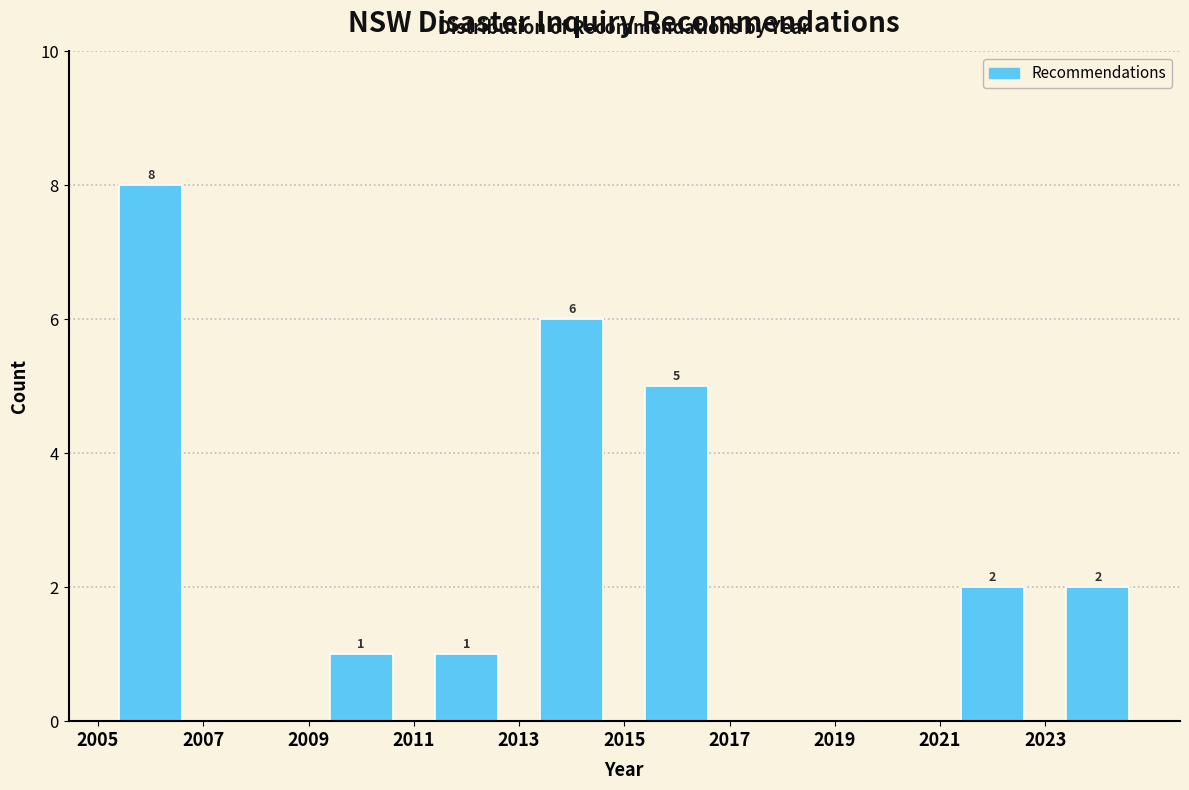

Over which range of the x-axis is the bar tallest?

2005 to 2007